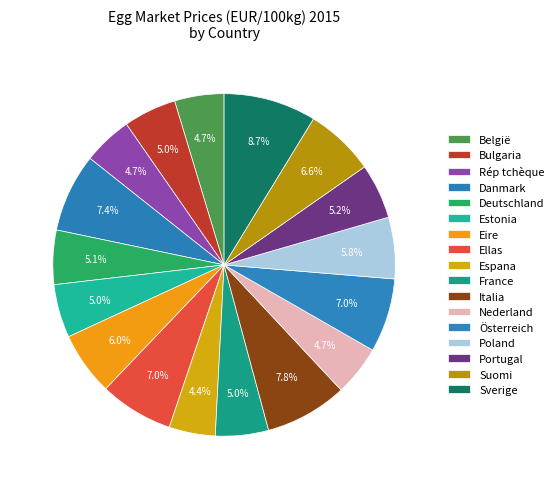

Count the number of slices in the pie.

17